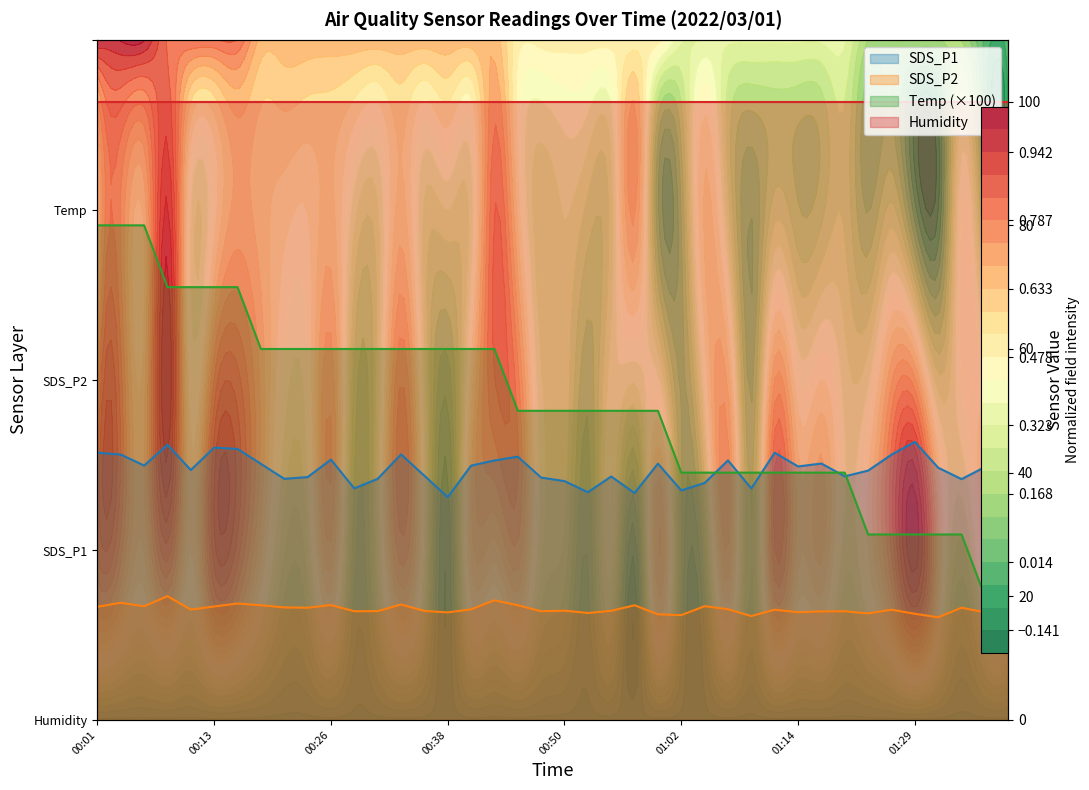

What is the total value across all series at 01:12?

101.0